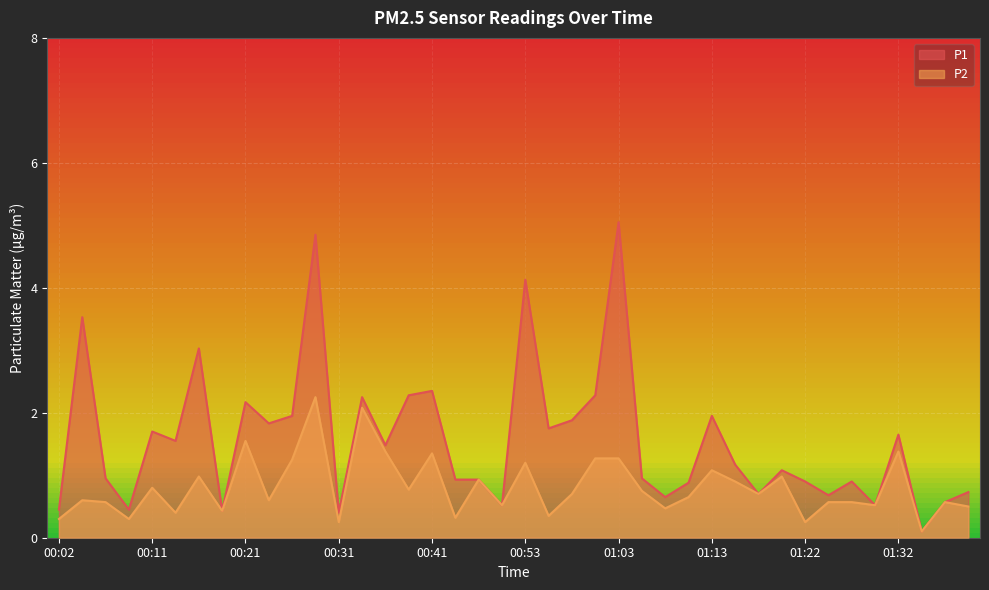

How many series are shown in this chart?

2